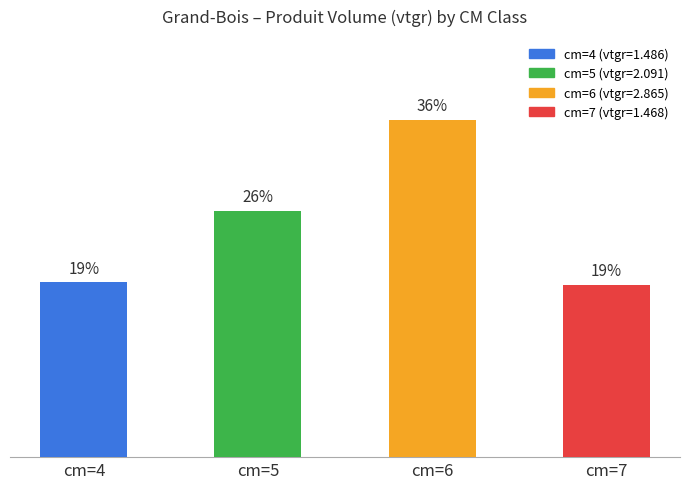

Are the bars horizontal?

No